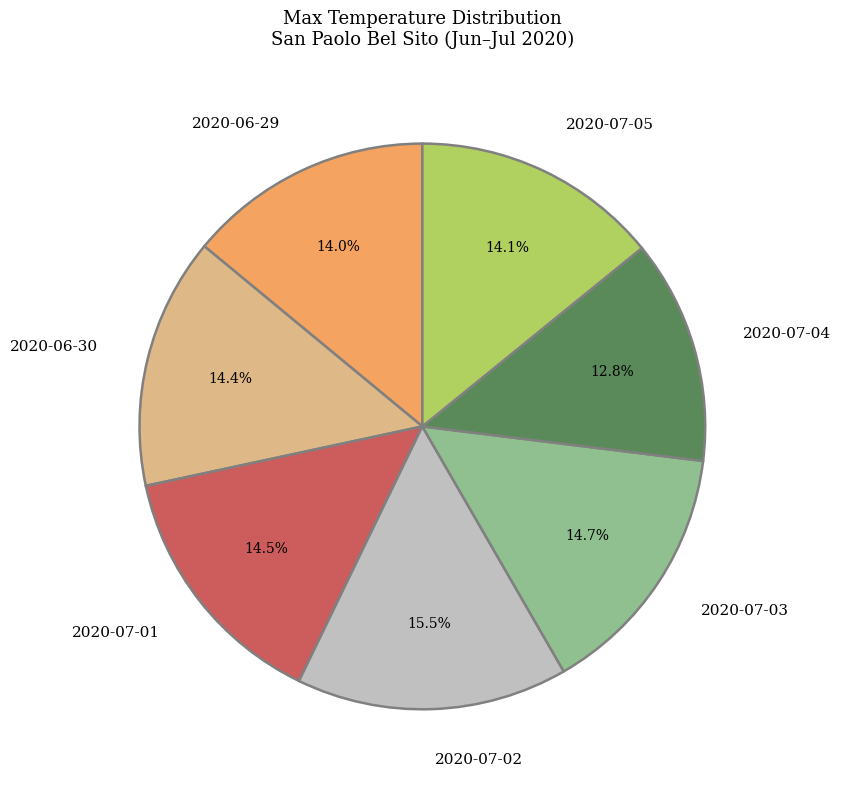

Which slice is the largest?

2020-07-02